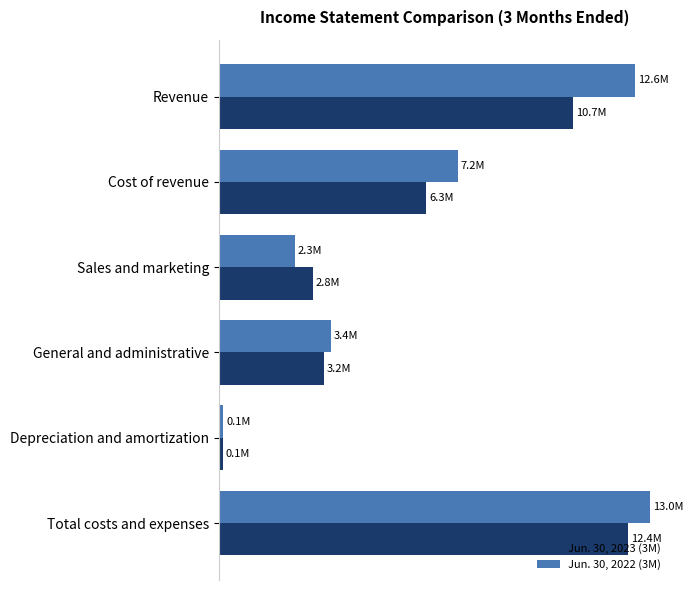

Which category has the lowest value in the Jun. 30, 2022 (3M) series?

Depreciation and amortization